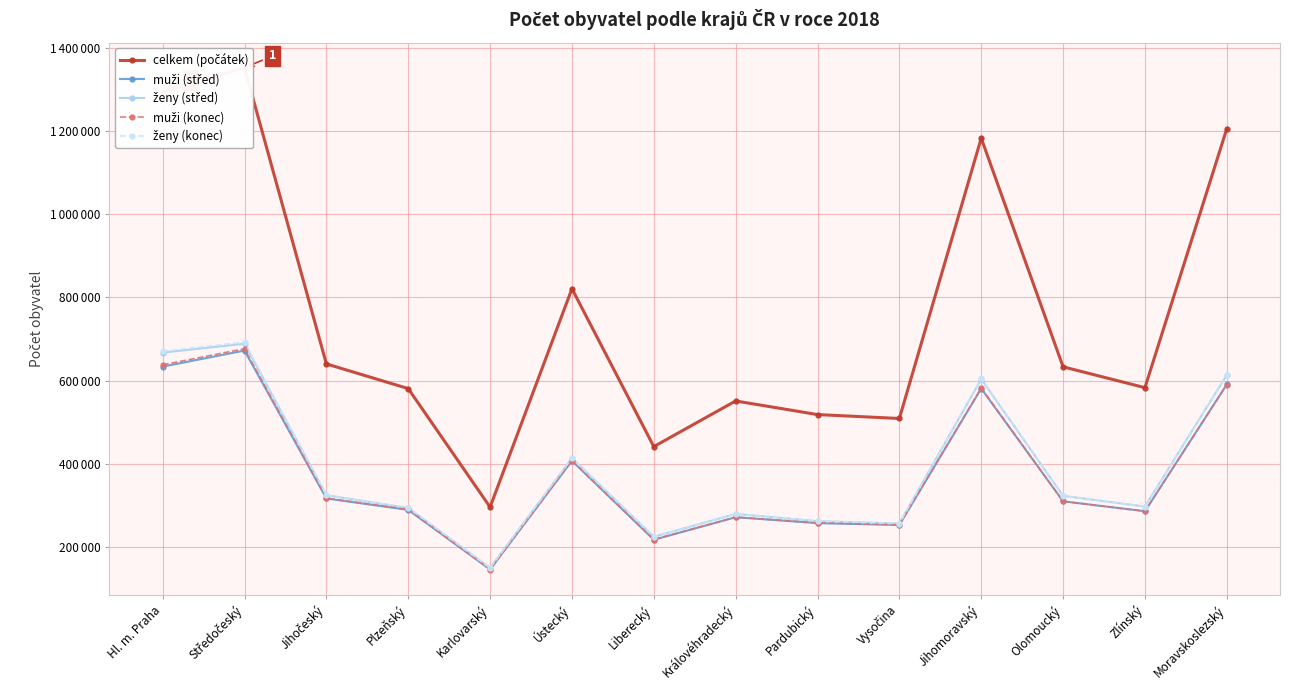

Reading right to left, transcribe all the data shown in this chart.

celkem (počátek): 1205886	583056	633178	1183207	508916	518337	551089	441300	821080	295686	580816	640196	1352795	1294513
muži (střed): 590797	285784	309683	580967	252844	257227	271345	217241	407121	145821	289030	316521	672319	633673
ženy (střed): 613549	297076	322864	603762	256175	261898	279343	224367	413459	149464	293571	324388	688679	667462
muži (konec): 590516	285883	309620	582516	253061	257948	271591	217791	407395	145674	290226	317268	676696	638009
ženy (konec): 612783	297038	322872	605151	256213	262368	279430	224565	413394	149222	294446	324865	692636	670623